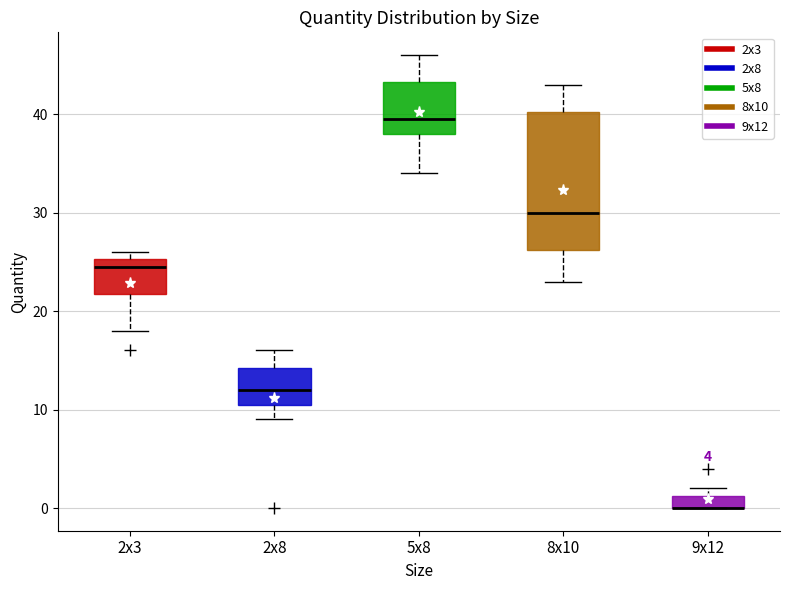

Comparing the boxes themselves (not the whiskers), which one is the tallest?

8x10